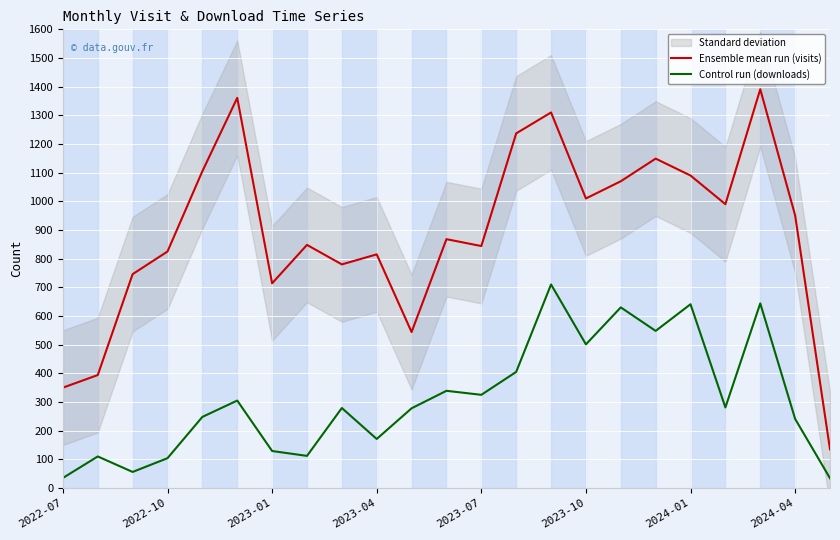

What is the maximum value shown in the chart?

1391